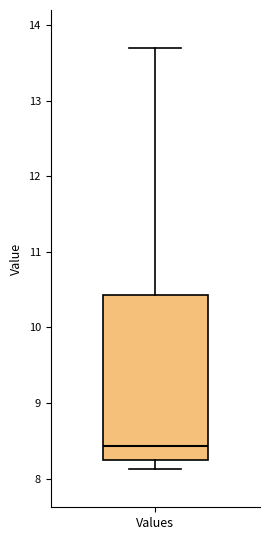

Transcribe this box plot: give where the median line is, the range the box spans, and where the two whiskers end, as read against the y-axis. The values are not printed on the chart, so give them approximately, as read against the axis.

median 8.4, box 8.2 to 10.4, whiskers 8.1 to 13.7